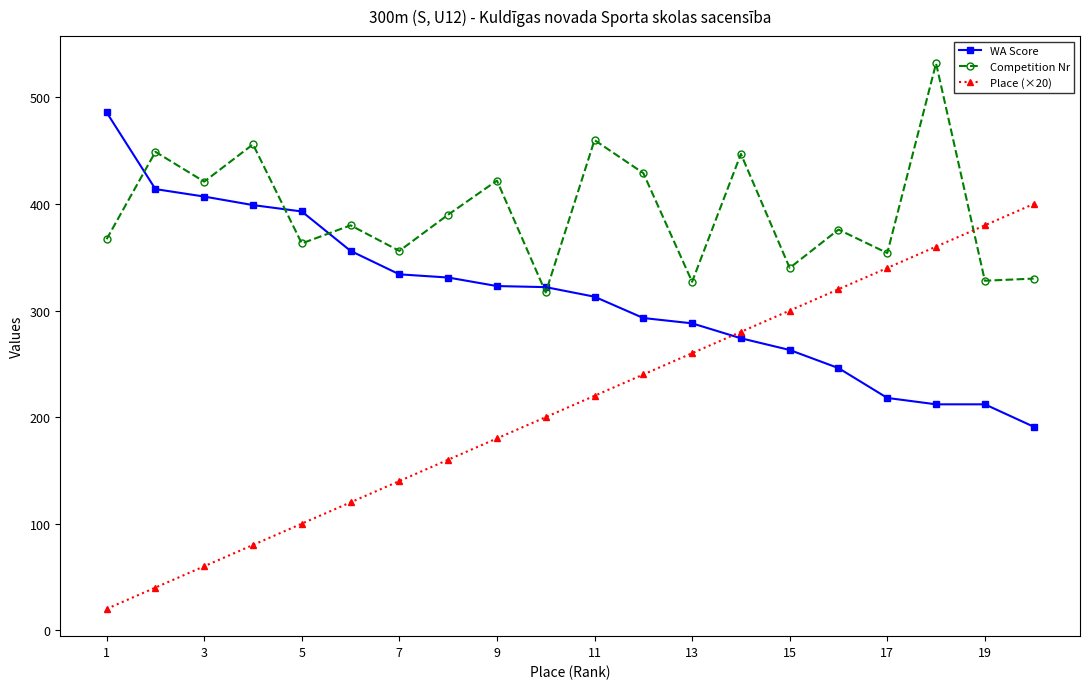

Which series has the largest total across all categories?

Competition Nr